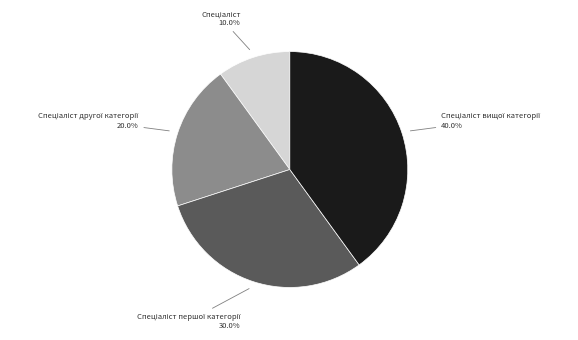

Is there a majority slice in this chart?

No